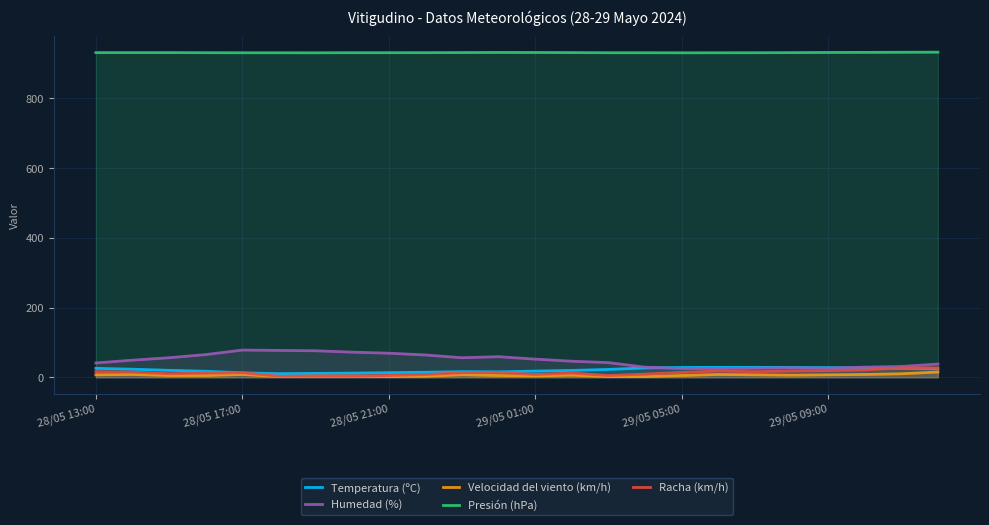

At 14, list the series in order from largest to smallest.

Presión (hPa), Humedad (%), Temperatura (ºC), Racha (km/h), Velocidad del viento (km/h)